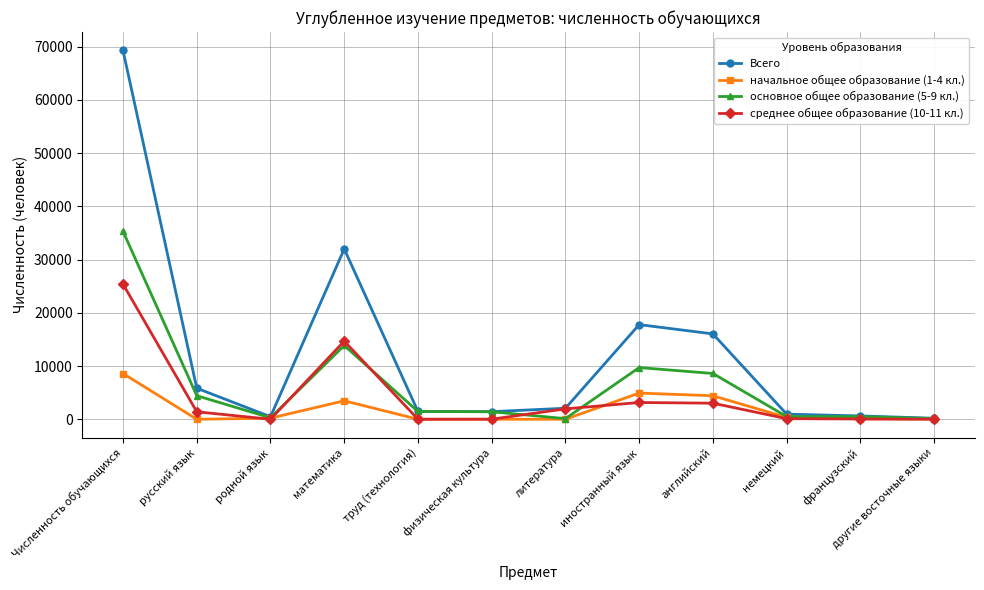

Where is Всего nearest to the value 34729?

математика